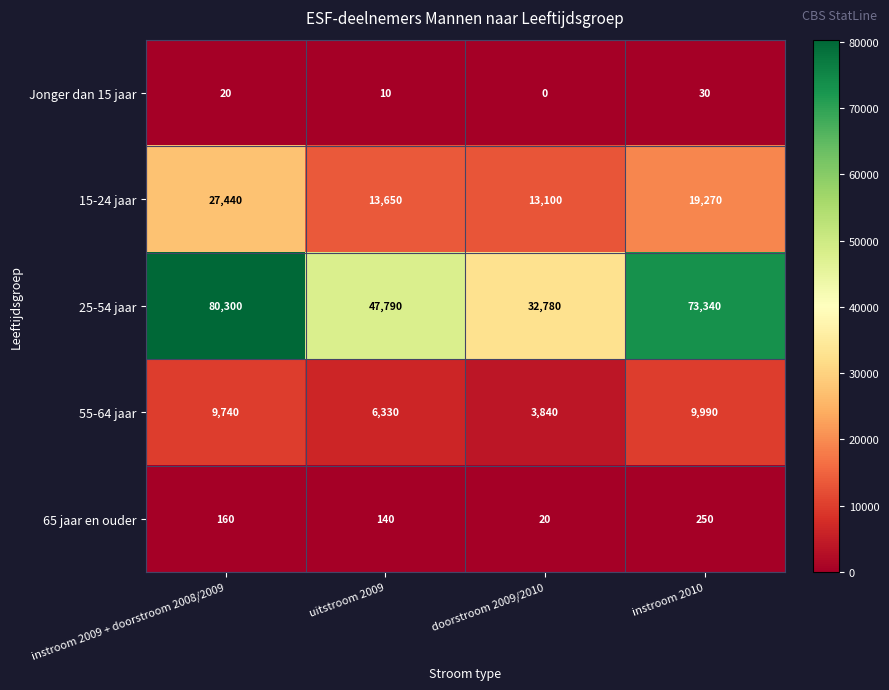

At how many categories does at least one series exceed 59060?

2